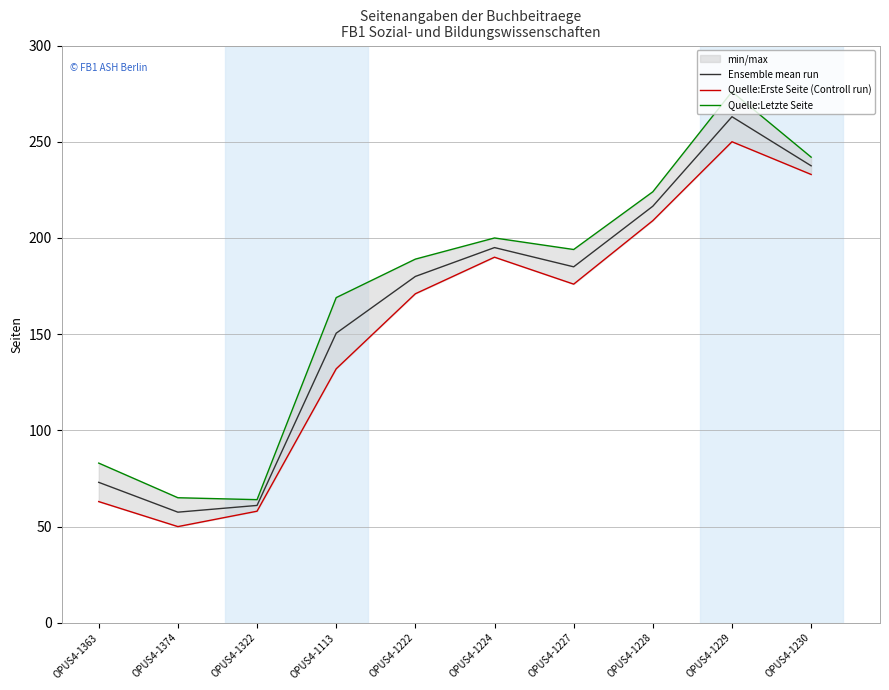

What is the value of the Quelle:Letzte Seite point at the 9th from the left?

276.0